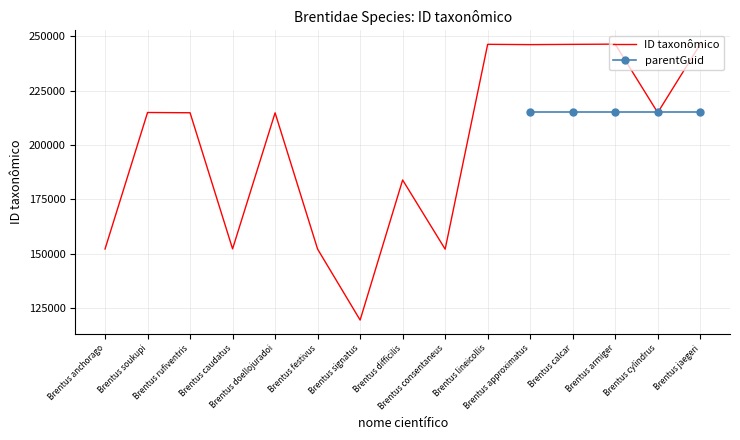

Between Brentus calcar and Brentus jaegeri, which is larger?

Brentus jaegeri